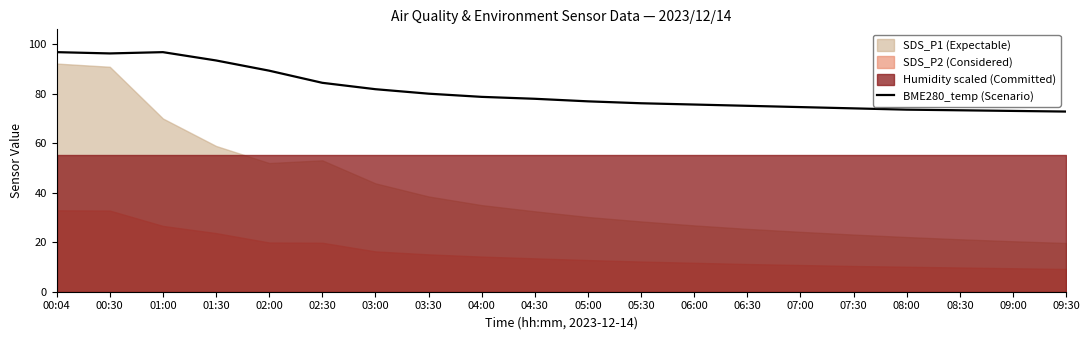

What is the value of the 20th point from the left?

72.8